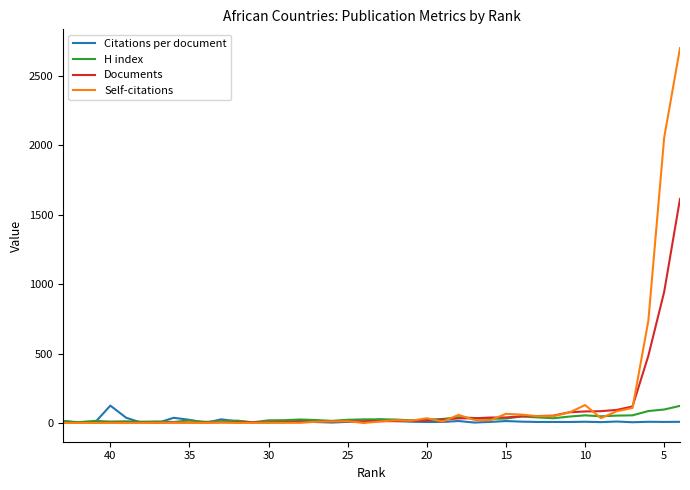

What is the difference between the second highest and minimum values in the Citations per document series?

37.5